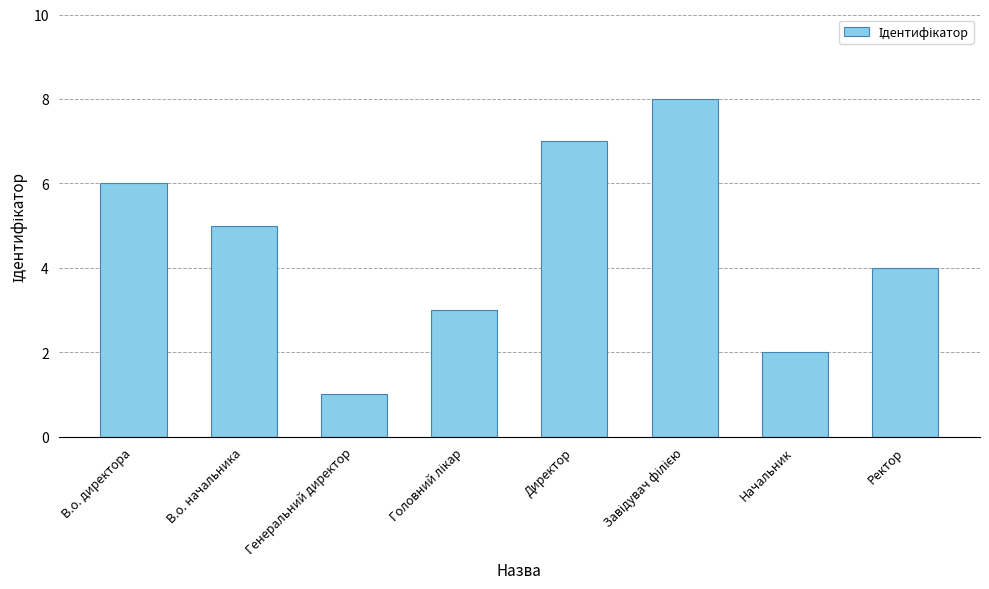

Are the bars horizontal?

No